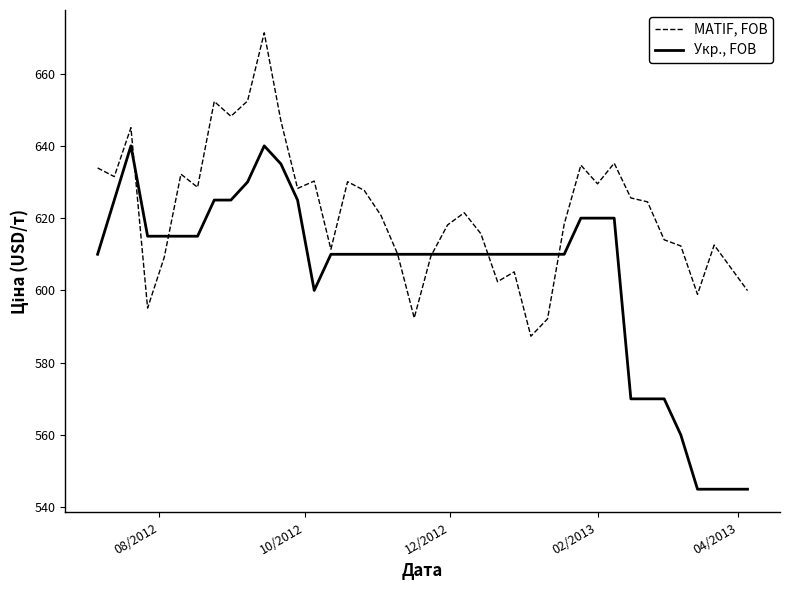

What is the difference between the maximum and second lowest values in the MATIF, FOB series?

79.1